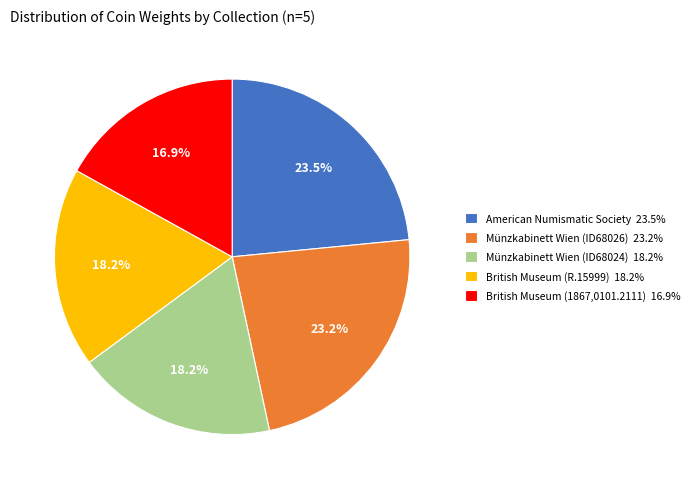

To the nearest percent, what portion does British Museum (R.15999) represent?

18%